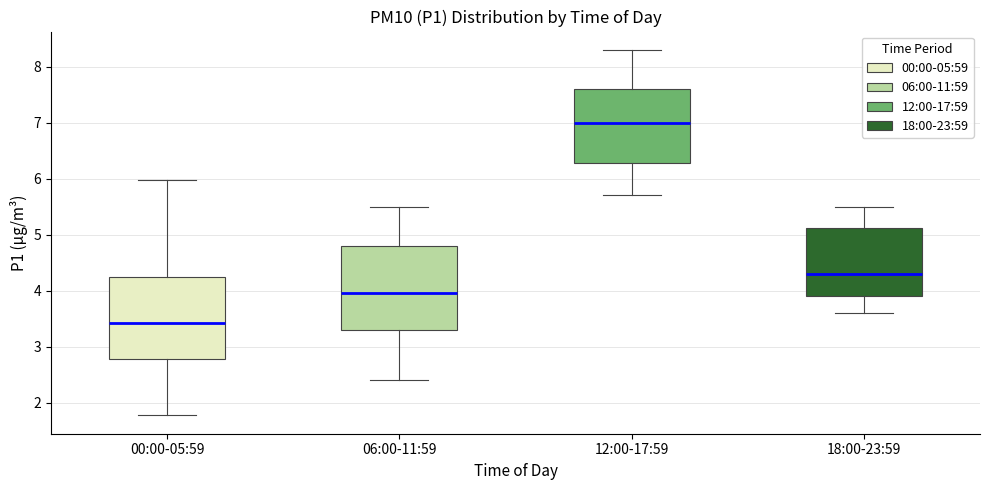

Where does the upper whisker of the box for 06:00-11:59 end on the y-axis? The values are not printed on the chart, so give them approximately, as read against the axis.

5.5